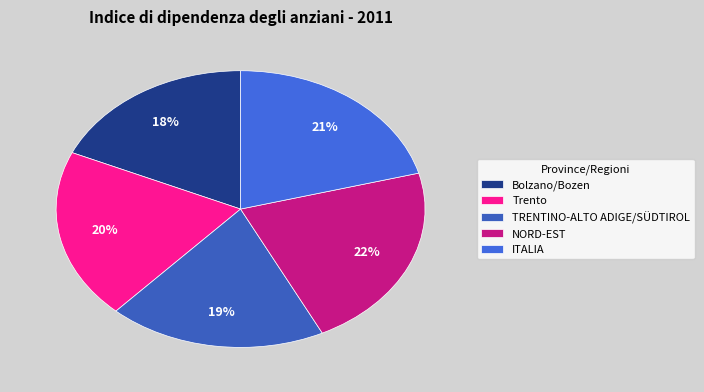

Which slice is the smallest?

Bolzano/Bozen